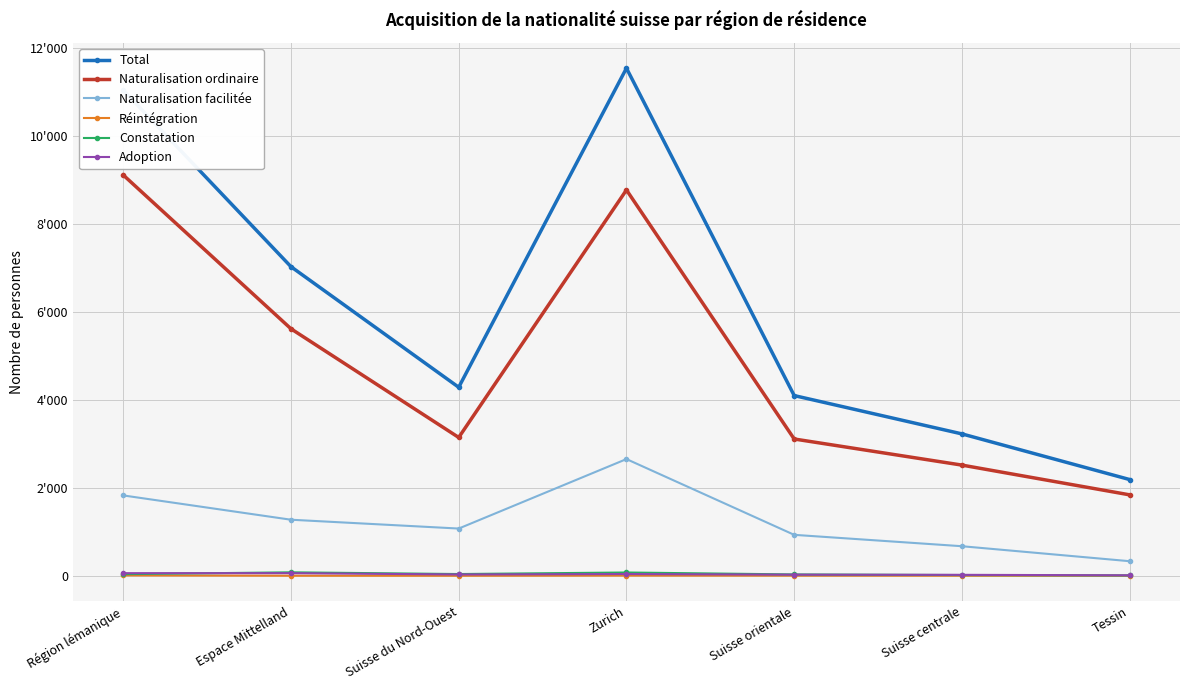

Reading right to left, list all the values displayed in this chart.

Total: 2189	3228	4100	11551	4289	7033	11050
Naturalisation ordinaire: 1841	2518	3112	8779	3147	5620	9119
Naturalisation facilitée: 331	672	931	2655	1074	1275	1828
Réintégration: 0	1	2	4	0	1	8
Constatation: 7	16	30	74	39	78	36
Adoption: 10	21	25	39	29	59	59